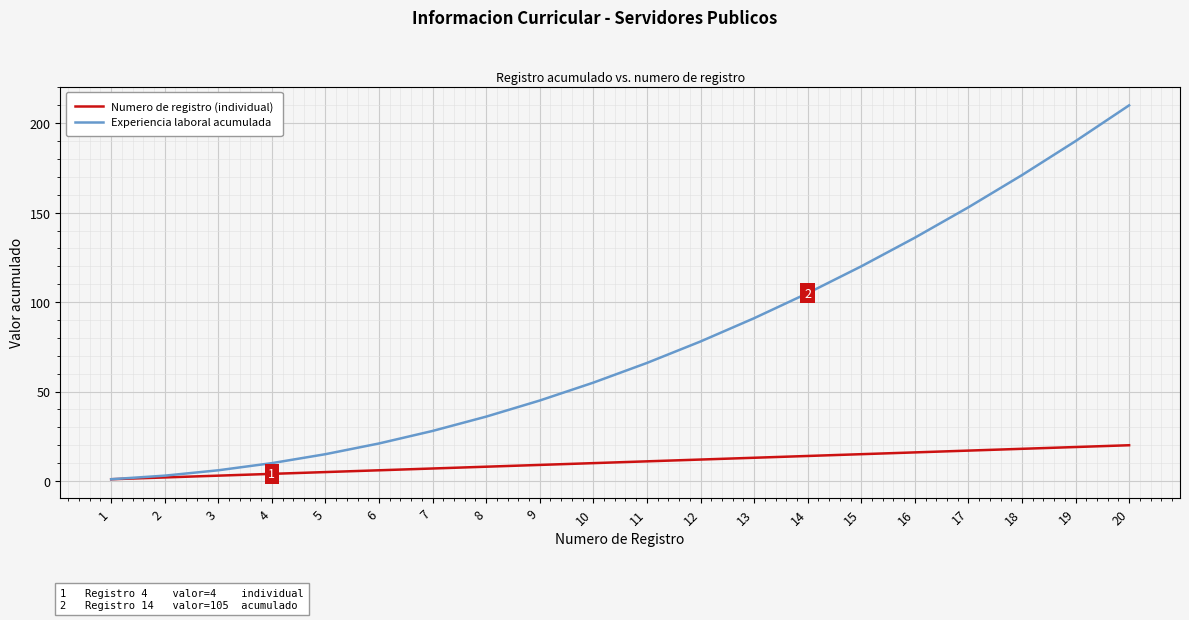

Does the chart display data point markers on the line(s)?

No